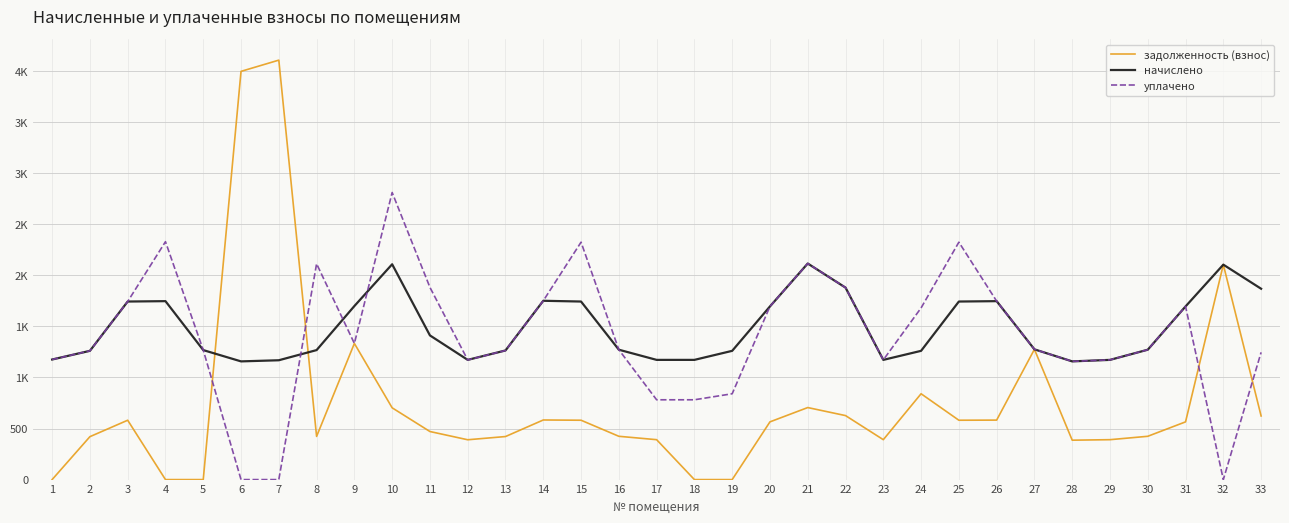

What are all the series names shown in the legend?

задолженность (взнос), начислено, уплачено